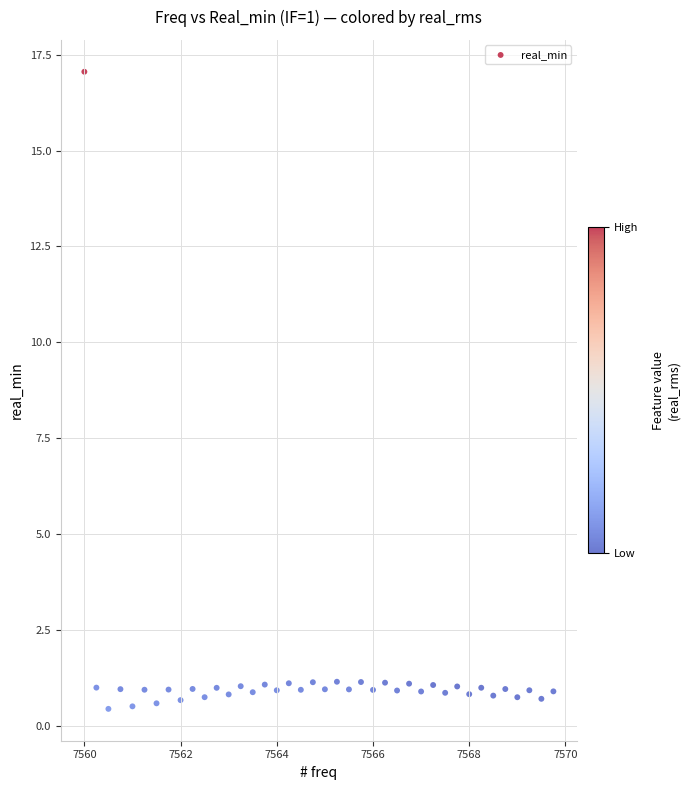

What is the range of Y values (max minus min)?

16.6